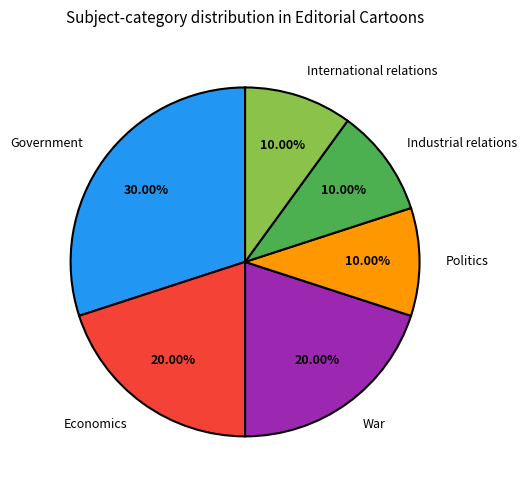

Is it true that International relations is 10% of the pie?

True